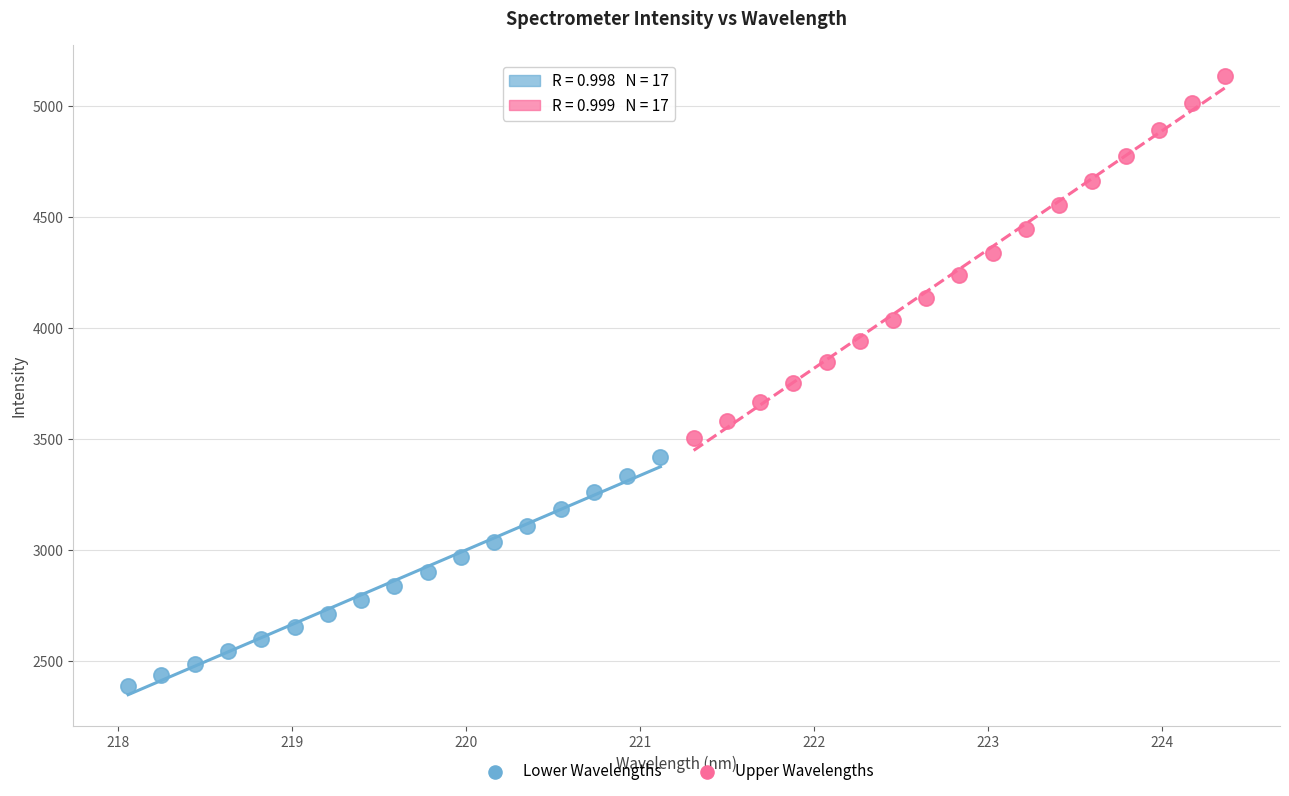

Which series contains the highest Y value?

Upper Wavelengths